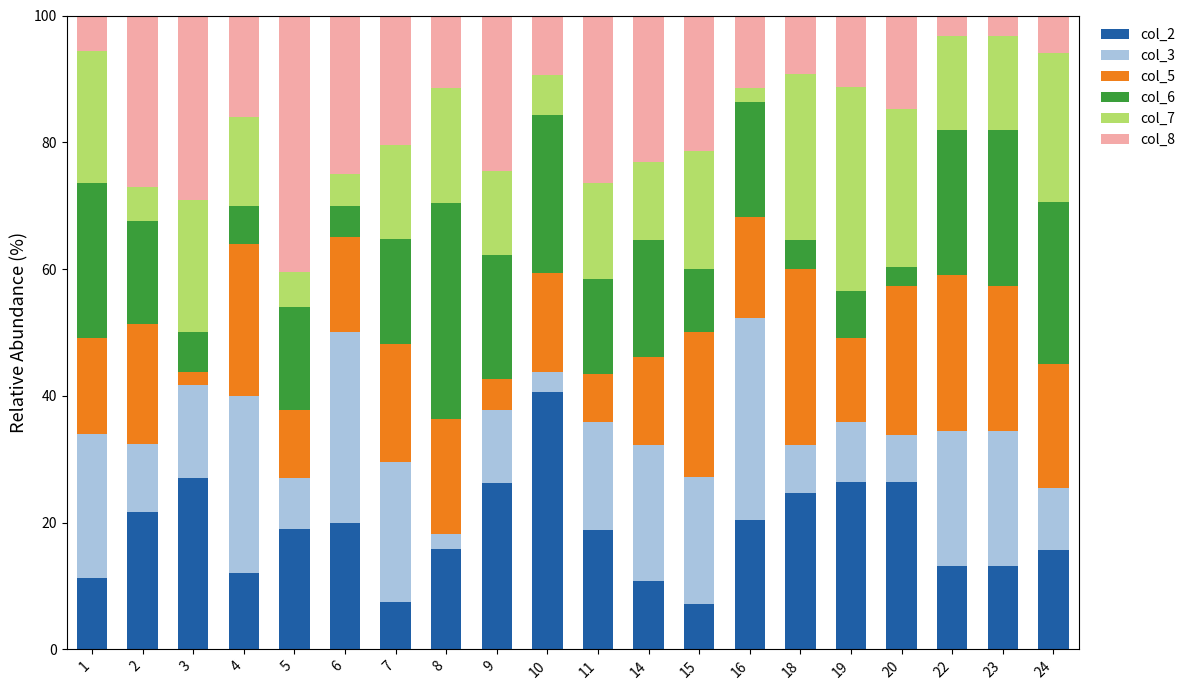

What is the highest value of the col_2 series?

40.6